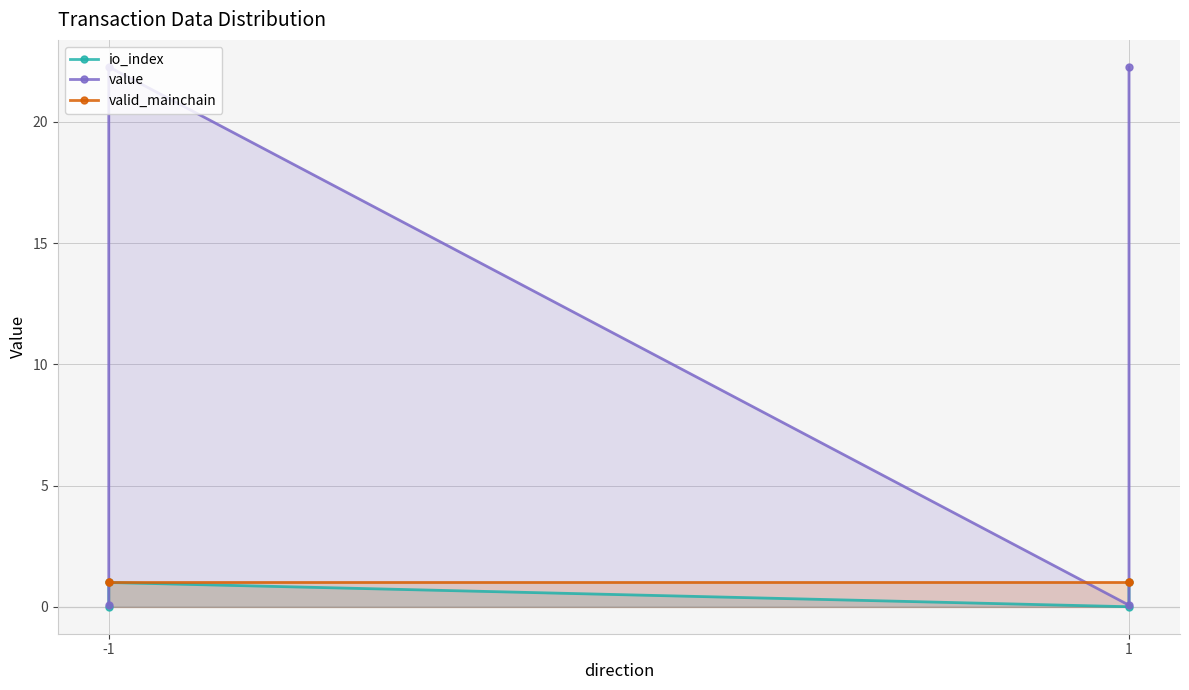

At which label does value reach its peak?

-1